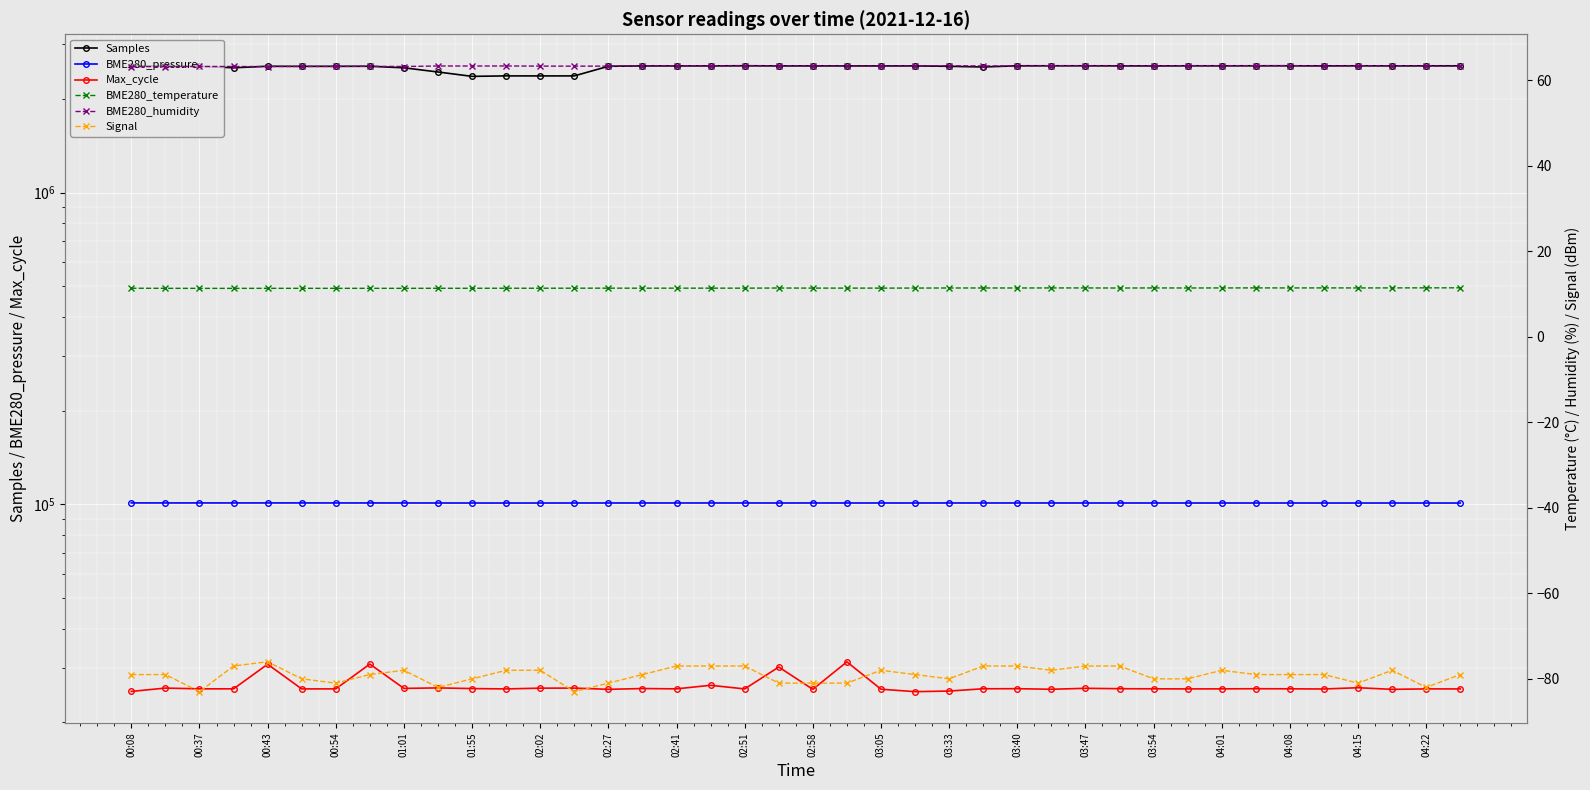

Reading left to right, transcribe all the data shown in this chart.

Samples: 2554397.0	2543729.0	2541035.0	2513392.0	2541729.0	2540197.0	2541090.0	2541483.0	2513160.0	2436375.0	2359157.0	2367279.0	2366726.0	2367215.0	2541370.0	2548729.0	2548697.0	2548627.0	2551480.0	2548926.0	2548901.0	2548608.0	2548375.0	2548760.0	2540588.0	2528515.0	2550542.0	2550614.0	2550510.0	2550061.0	2548390.0	2550432.0	2550094.0	2550387.0	2550225.0	2549721.0	2550422.0	2549296.0	2550149.0	2550164.0
BME280_pressure: 101166.3	101149.8	101150.6	101150.6	101152.8	101155.0	101138.0	101135.4	101128.9	101111.1	101096.7	101087.1	101097.2	101105.5	101120.3	101111.1	101122.0	101124.6	101119.4	101110.8	101117.3	101113.4	101110.8	101109.9	101123.9	101117.4	101121.3	101114.3	101113.0	101107.8	101113.0	101106.1	101106.1	101105.7	101103.5	101094.8	101090.8	101096.6	101090.1	101092.2
Max_cycle: 25156.0	25784.0	25641.0	25639.0	30748.0	25626.0	25633.0	30786.0	25723.0	25817.0	25692.0	25624.0	25770.0	25781.0	25548.0	25697.0	25637.0	26322.0	25624.0	30114.0	25550.0	31293.0	25570.0	25110.0	25225.0	25654.0	25668.0	25560.0	25741.0	25666.0	25646.0	25627.0	25637.0	25662.0	25643.0	25613.0	25851.0	25544.0	25629.0	25627.0
BME280_temperature: 11.3	11.3	11.3	11.3	11.3	11.3	11.3	11.3	11.3	11.3	11.3	11.3	11.3	11.3	11.3	11.3	11.3	11.3	11.3	11.4	11.4	11.4	11.4	11.4	11.4	11.4	11.4	11.4	11.4	11.4	11.4	11.4	11.4	11.4	11.4	11.4	11.4	11.4	11.4	11.4
BME280_humidity: 63.1	63.2	63.2	63.2	63.2	63.2	63.2	63.2	63.2	63.3	63.3	63.3	63.3	63.3	63.3	63.3	63.4	63.3	63.3	63.3	63.3	63.3	63.3	63.3	63.3	63.3	63.3	63.4	63.4	63.3	63.3	63.4	63.4	63.4	63.4	63.3	63.3	63.4	63.3	63.3
Signal: -79.0	-79.0	-83.0	-77.0	-76.0	-80.0	-81.0	-79.0	-78.0	-82.0	-80.0	-78.0	-78.0	-83.0	-81.0	-79.0	-77.0	-77.0	-77.0	-81.0	-81.0	-81.0	-78.0	-79.0	-80.0	-77.0	-77.0	-78.0	-77.0	-77.0	-80.0	-80.0	-78.0	-79.0	-79.0	-79.0	-81.0	-78.0	-82.0	-79.0